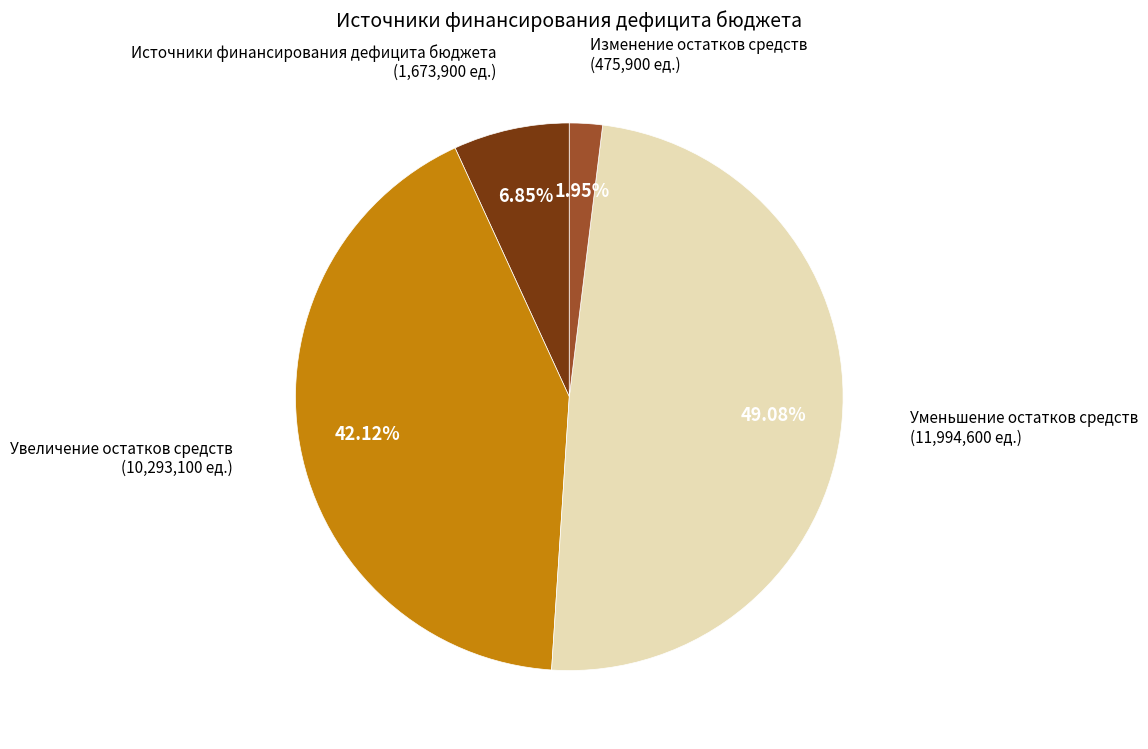

To the nearest percent, what percentage of the pie is Увеличение остатков средств?

42%